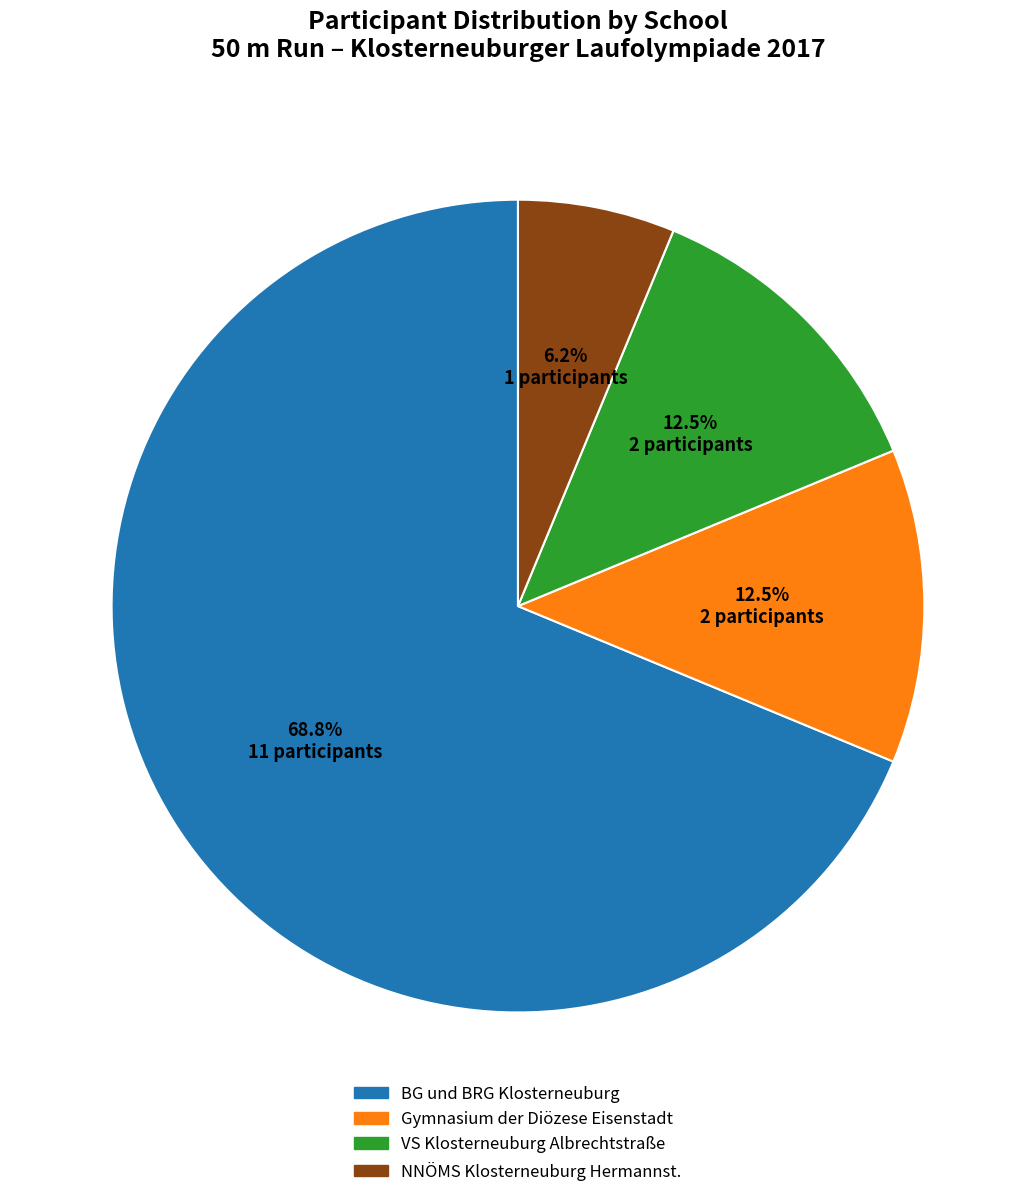

How many slices are in this pie chart?

4